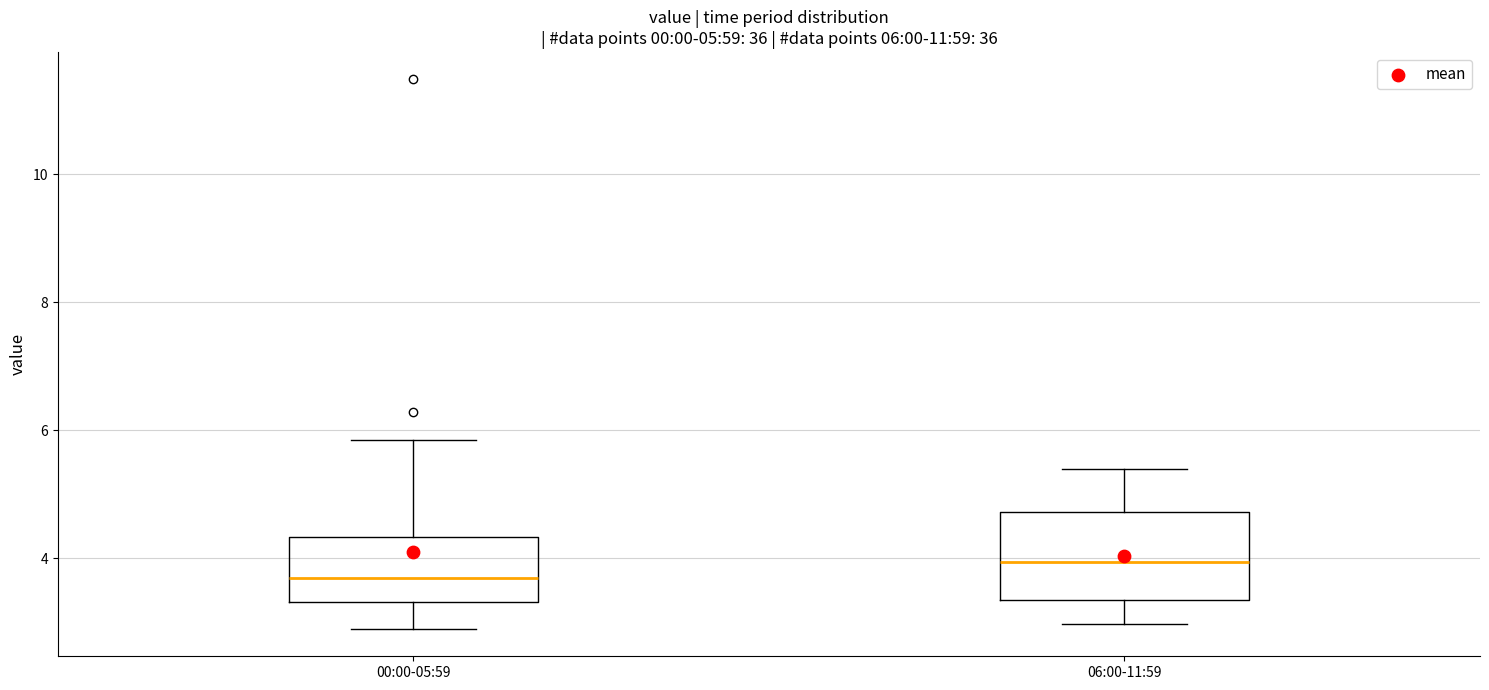

Which box is the tallest, from its lower edge to its upper edge?

06:00-11:59